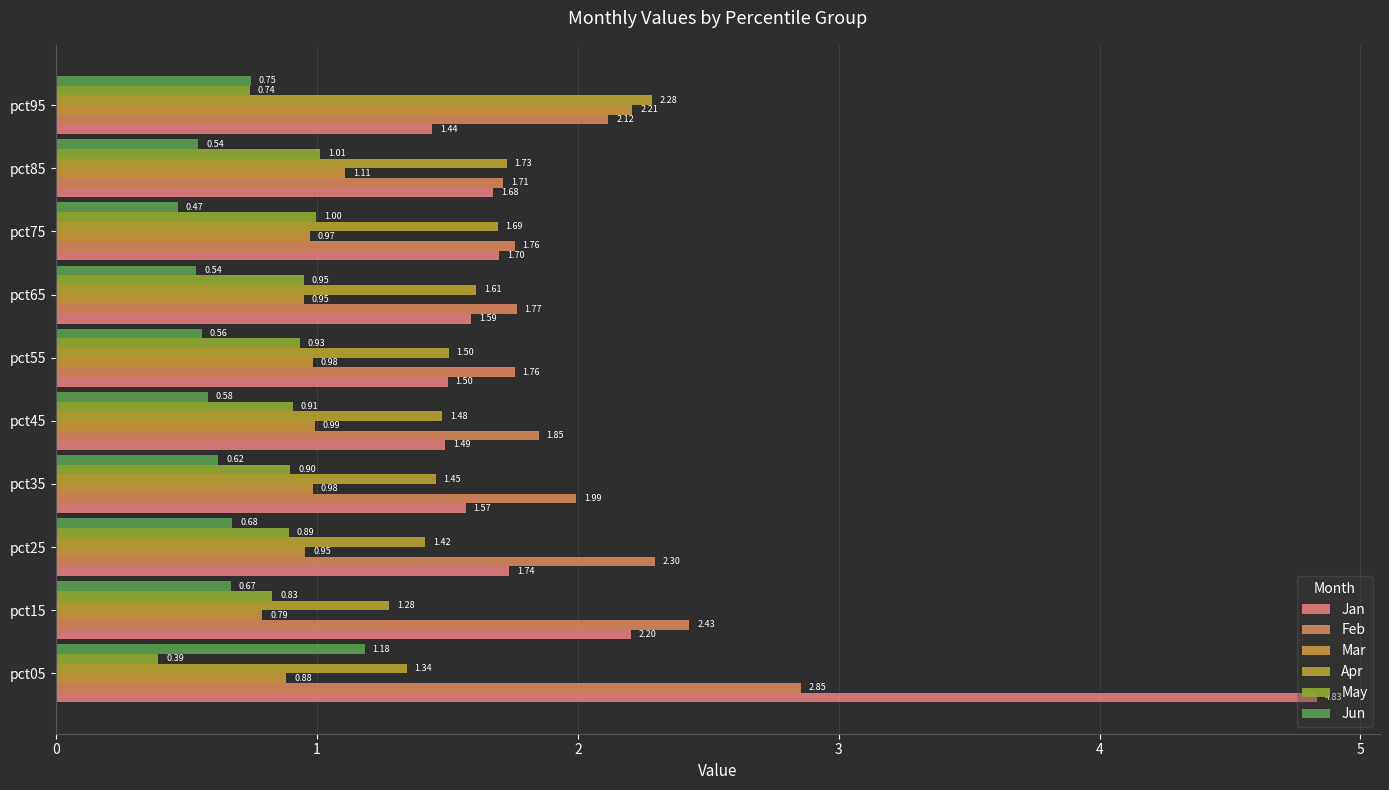

At how many categories does at least one series exceed 0?

10